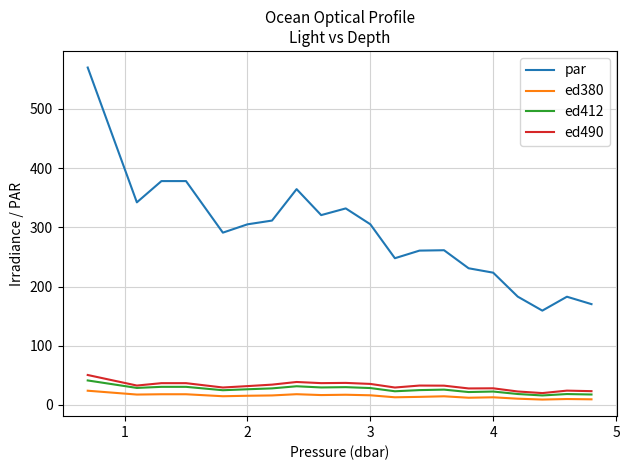

True or false: ed380 and par intersect in this chart.

False